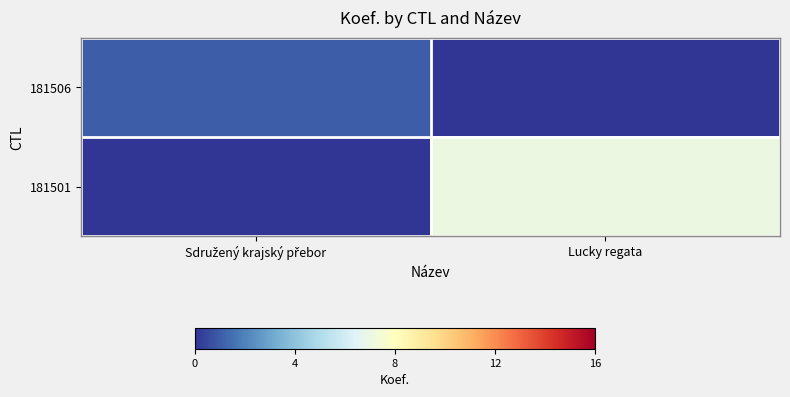

What is the total value across all series at Lucky regata?

7